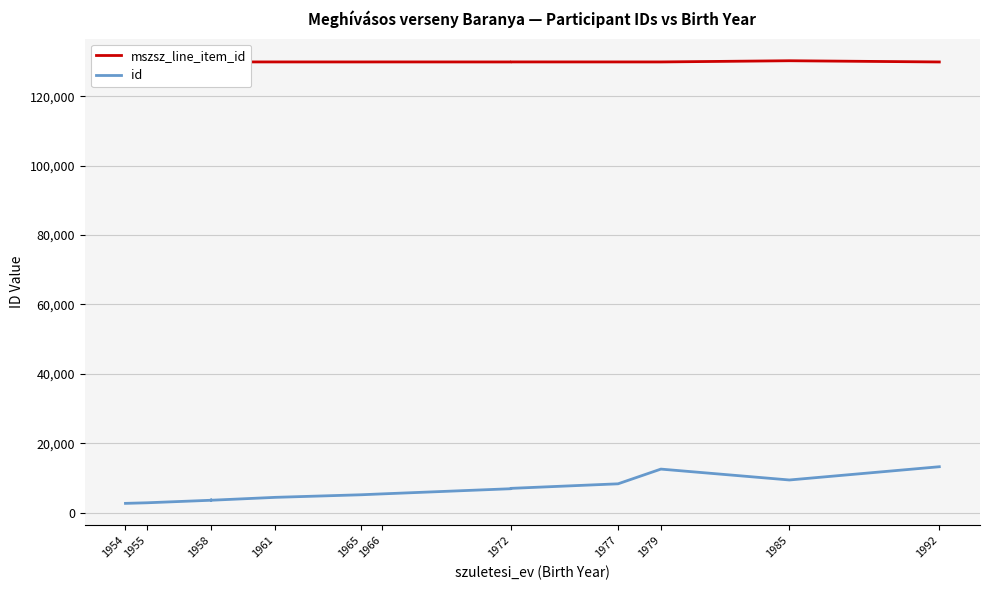

List the series in order of their peak value, highest first.

mszsz_line_item_id, id